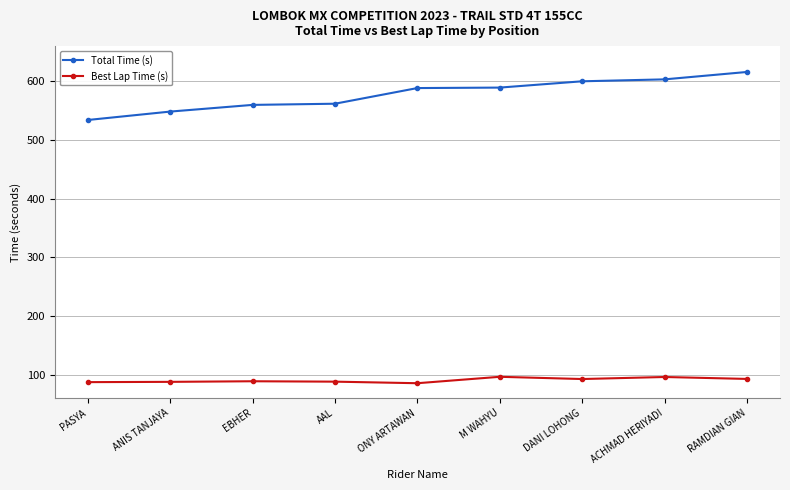

The Total Time (s) series shows 548.3 at ANIS TANJAYA. True or false?

True